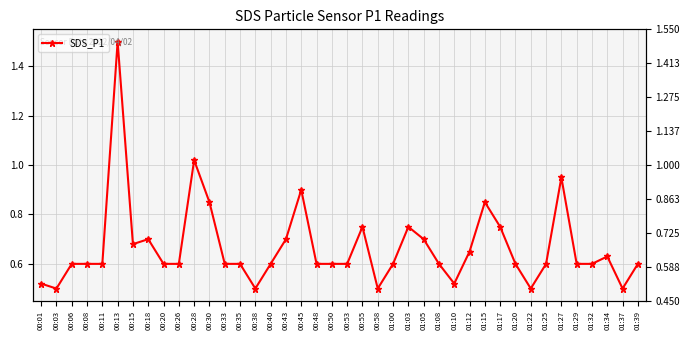

What is the sum of the values at 01:05 and 00:20?

1.3